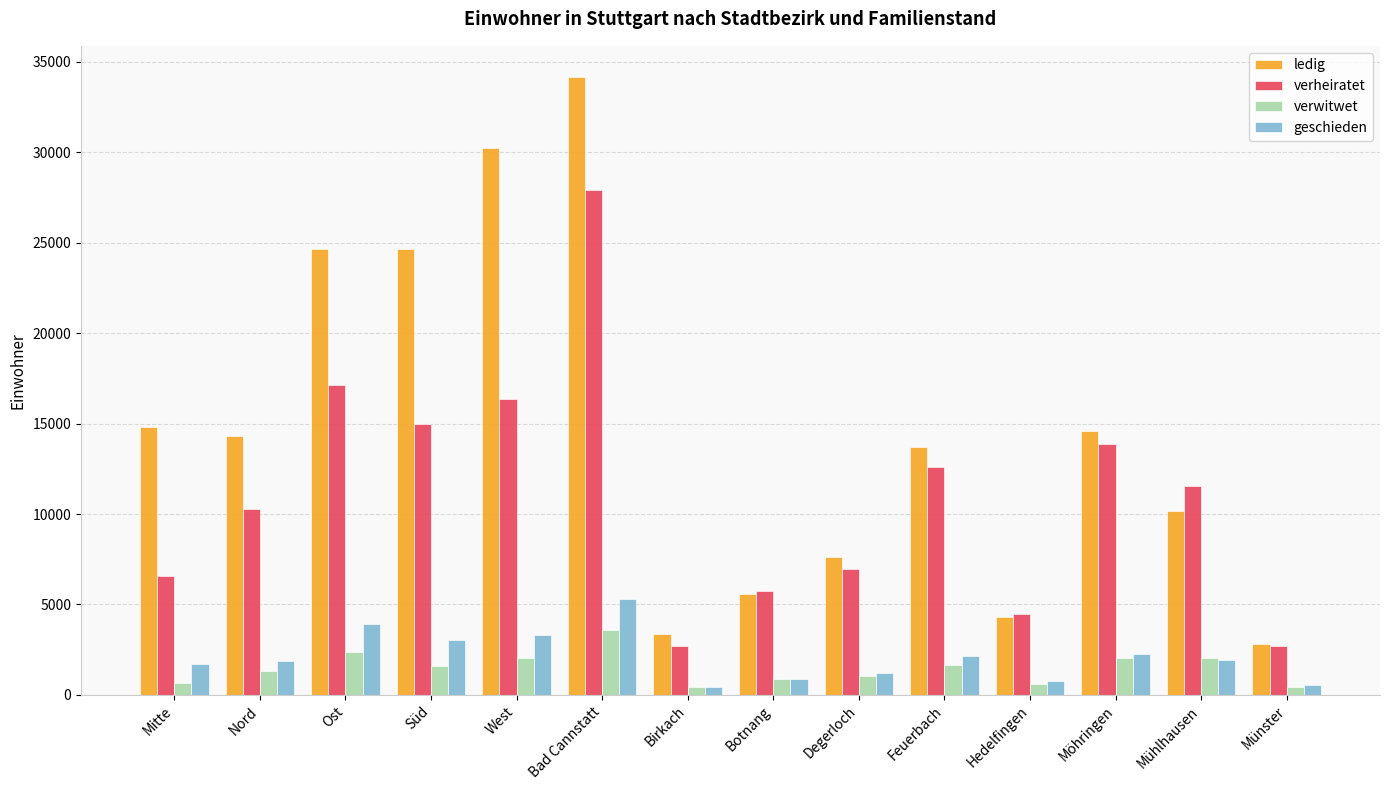

Where does the verwitwet series first go above 1612?

Ost